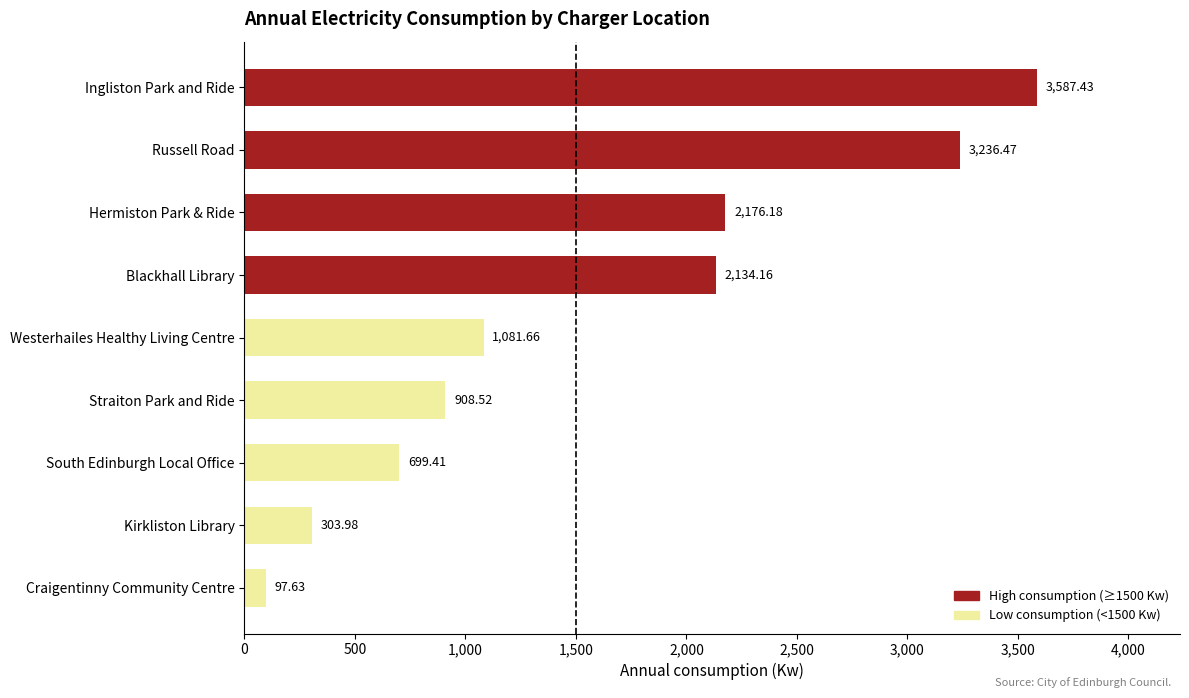

How many bars are there in total?

9